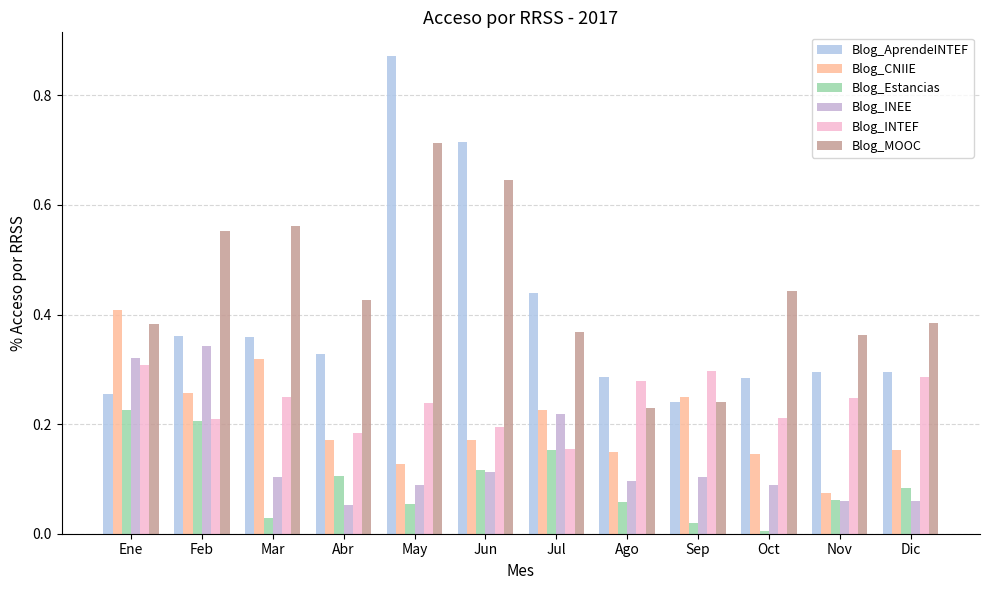

At Feb, list the series in order from smallest to largest.

Blog_Estancias, Blog_INTEF, Blog_CNIIE, Blog_INEE, Blog_AprendeINTEF, Blog_MOOC